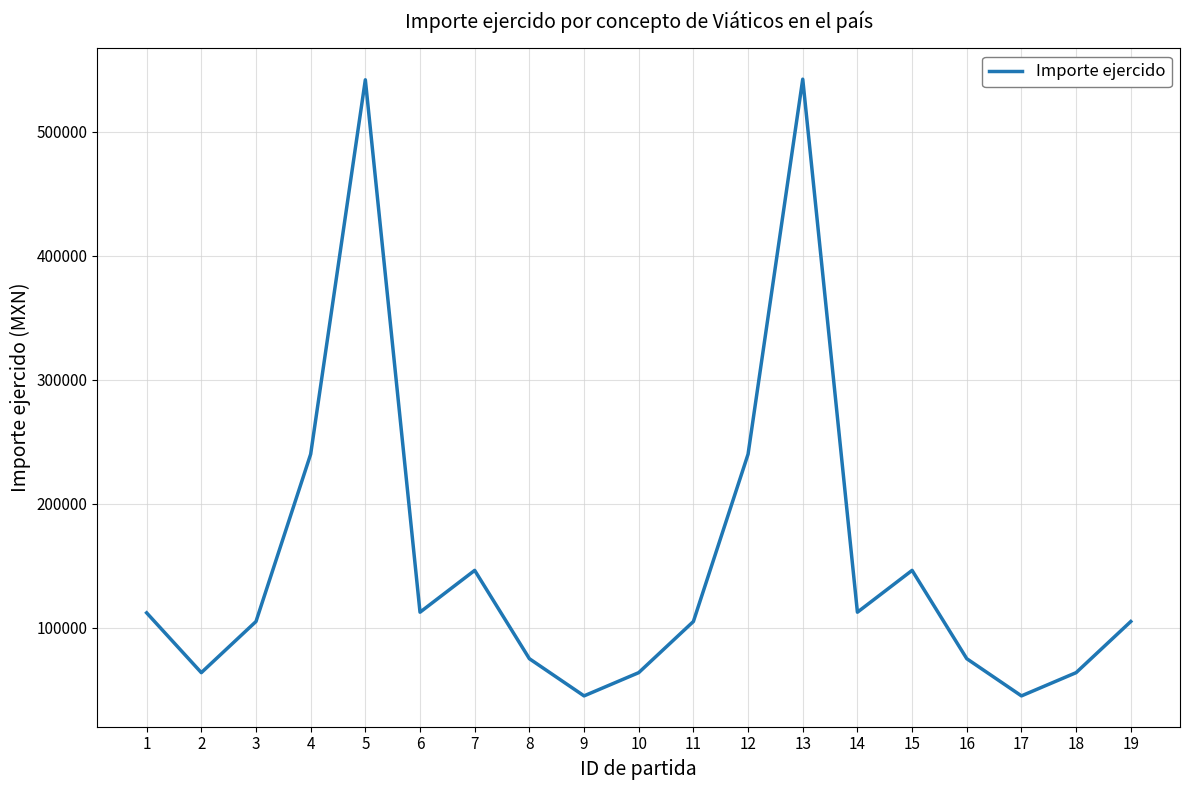

How many categories are shown in the chart?

19